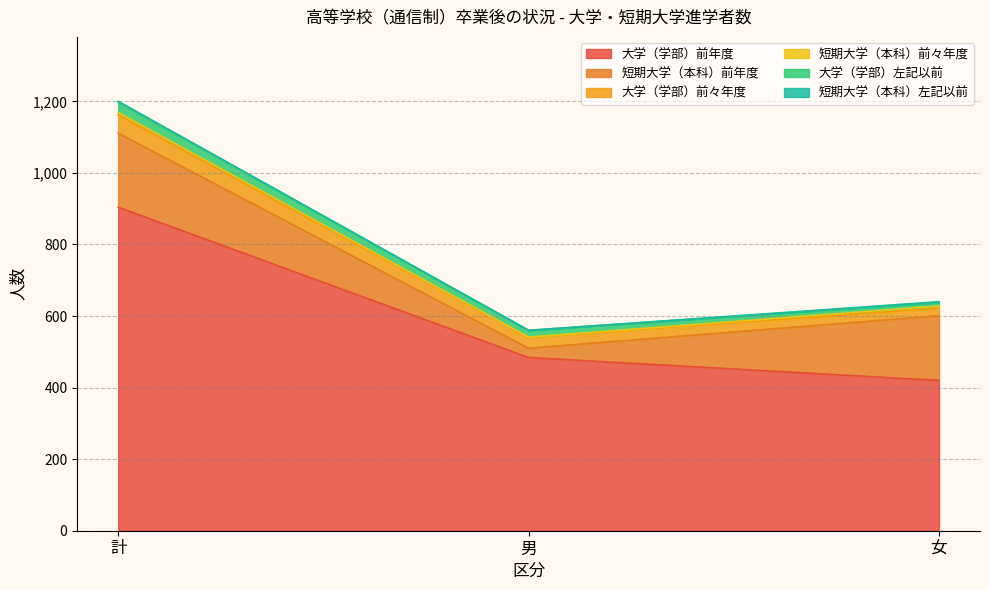

At which category is the sum across all series the highest?

計